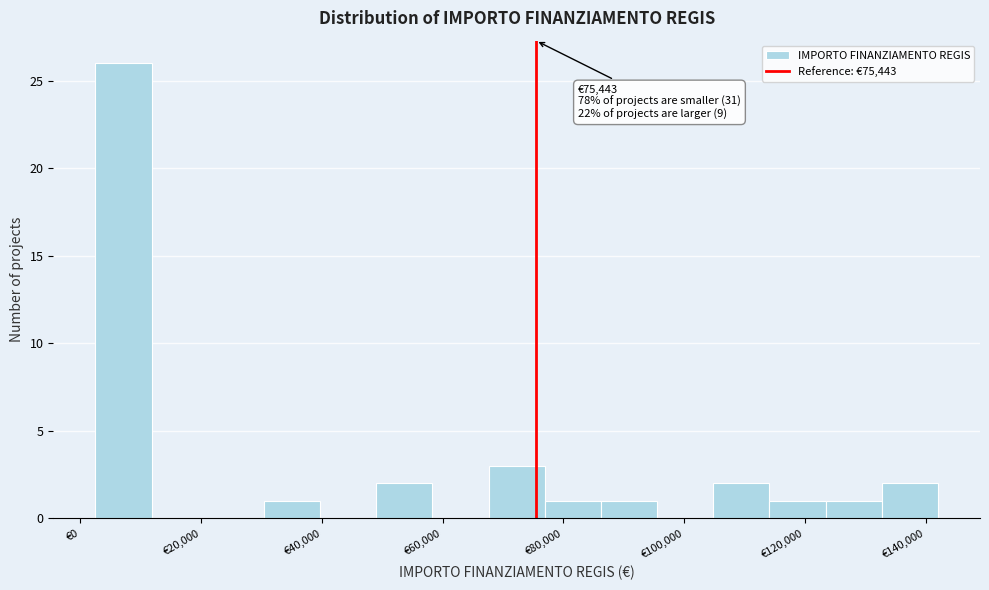

Which range on the x-axis has the tallest bar?

2000 to 12000